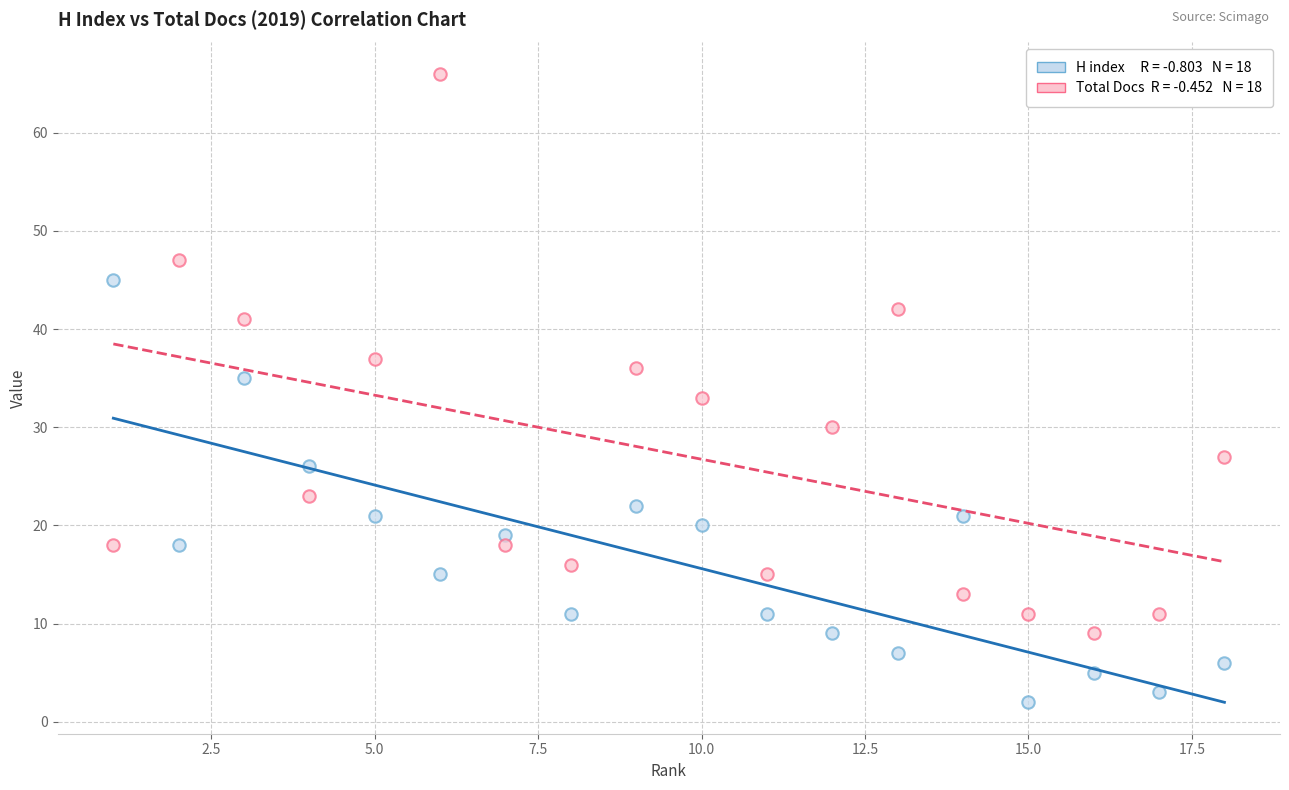

Across all data points, what is the range of X values (max minus min)?

17